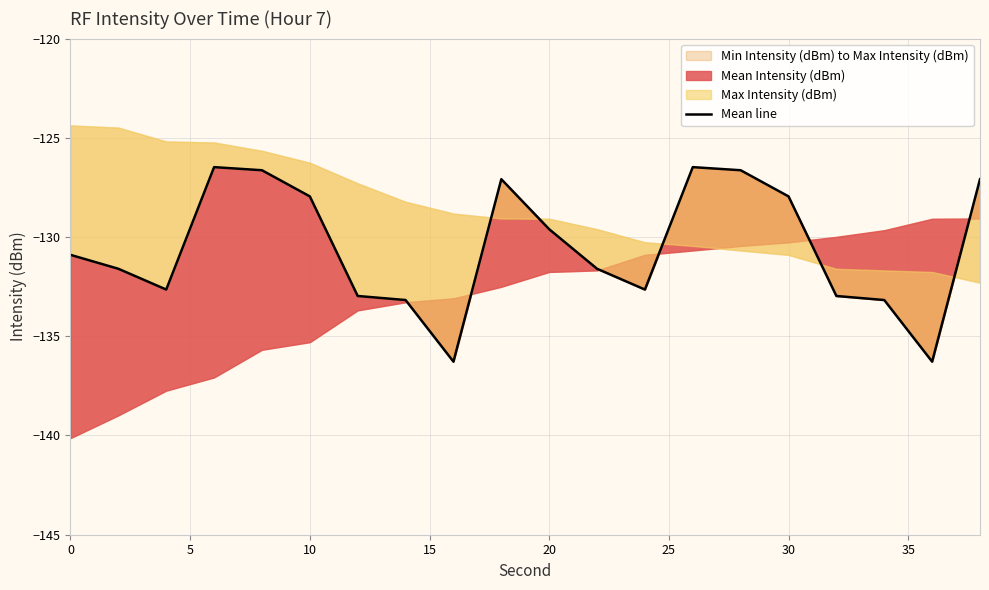

How many points are lower than both their immediate neighbors (excluding endpoints)?

4